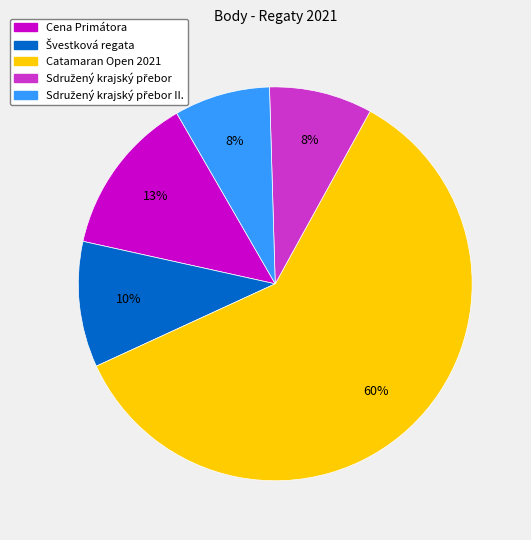

To the nearest percent, what portion does Cena Primátora represent?

13%